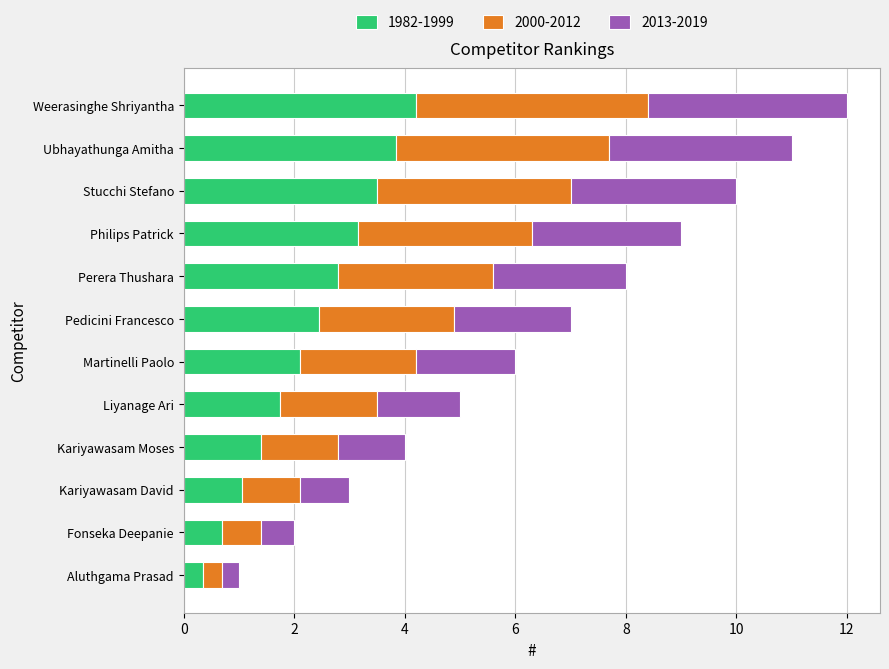

What is the sum of all 1982-1999 values?

27.3